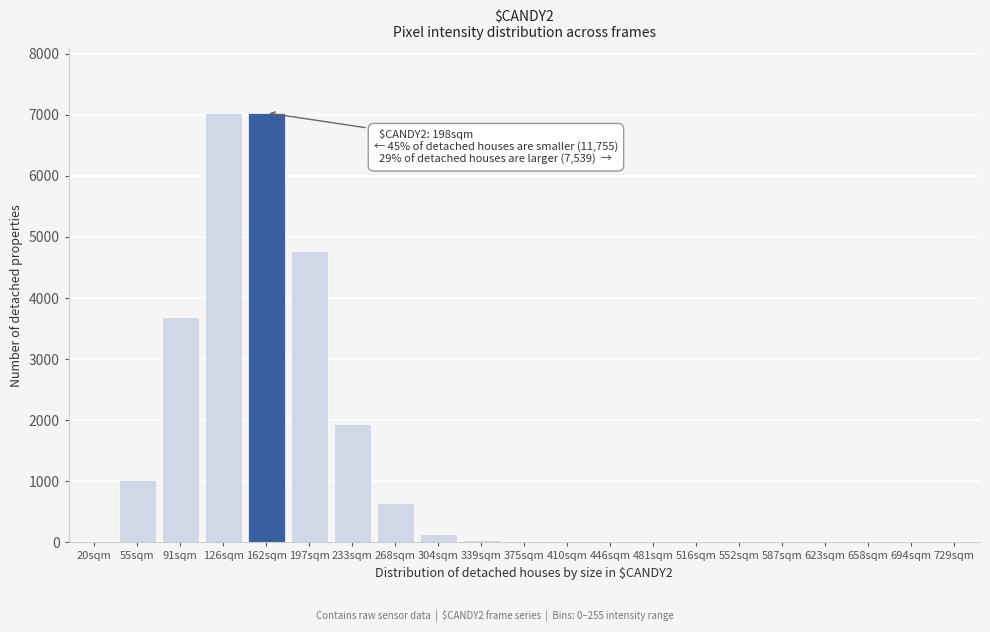

What is the sum of all values?

26325